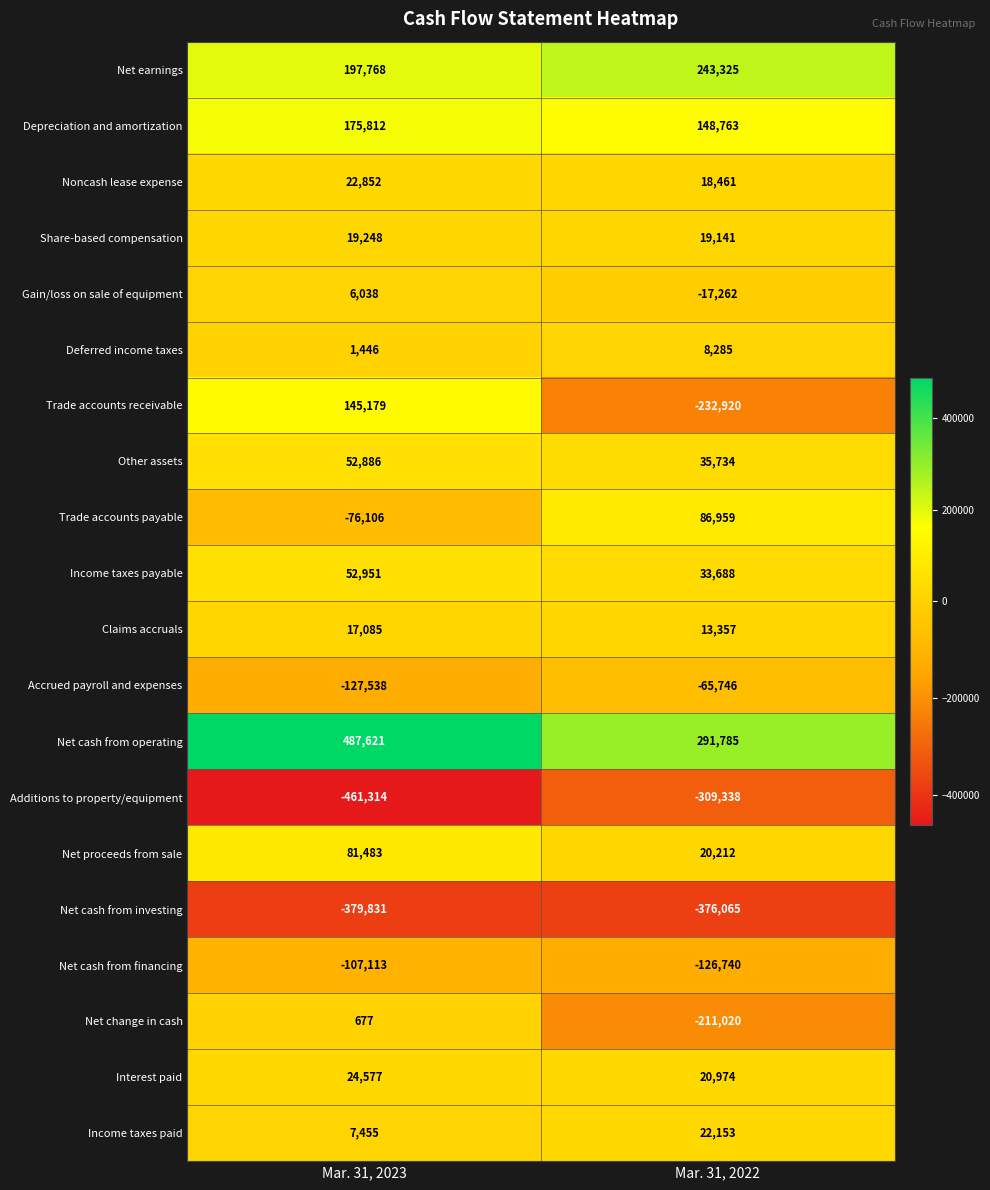

What is the difference between the maximum and minimum values in the Accrued payroll and expenses series?

61792